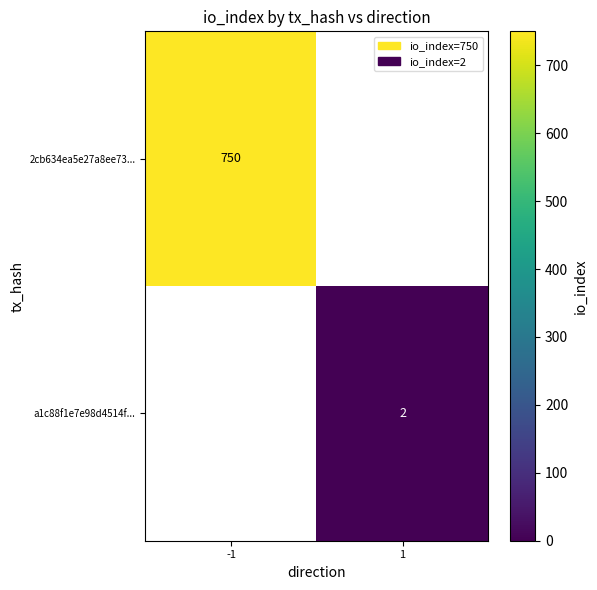

What is the maximum value shown in the chart?

750.0